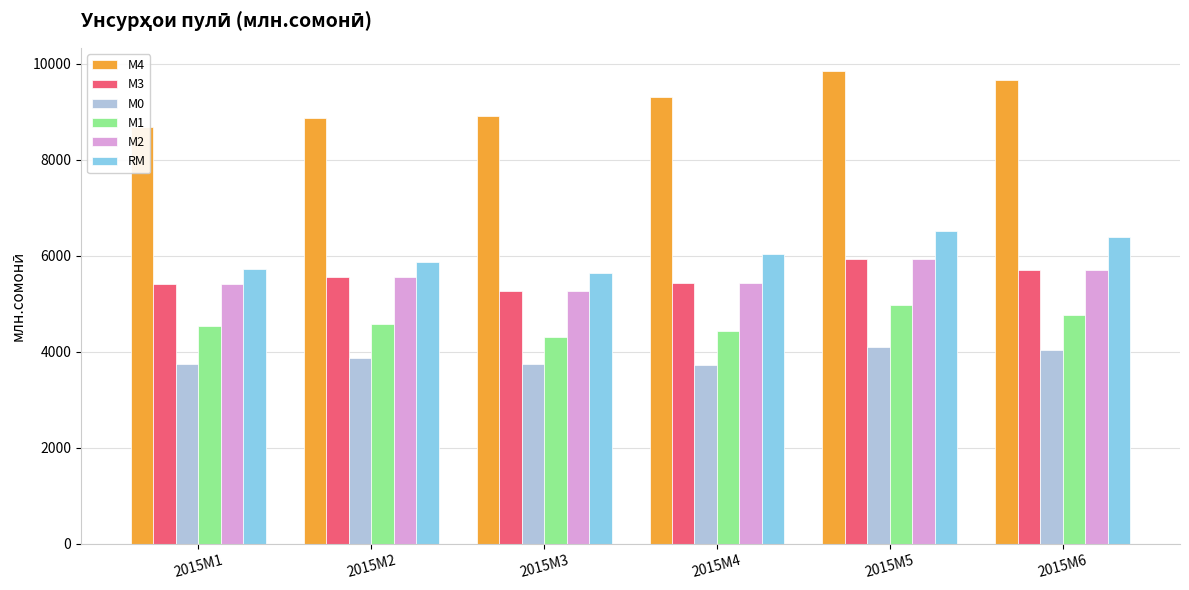

Reading left to right, transcribe all the data shown in this chart.

М4: 8692.5	8869.7	8919.1	9321.8	9844.1	9656.7
М3: 5412.2	5556.7	5258.4	5425.2	5925.3	5709.5
М0: 3745.3	3877.2	3737.3	3731.2	4095.4	4032.1
М1: 4532.7	4588.0	4303.2	4427.0	4972.9	4777.9
М2: 5412.2	5556.7	5258.4	5425.2	5925.3	5709.5
RM: 5727.0	5866.8	5653.5	6034.4	6509.1	6384.3